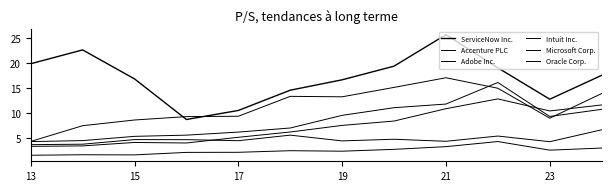

Is this an area chart (filled region under the line)?

No